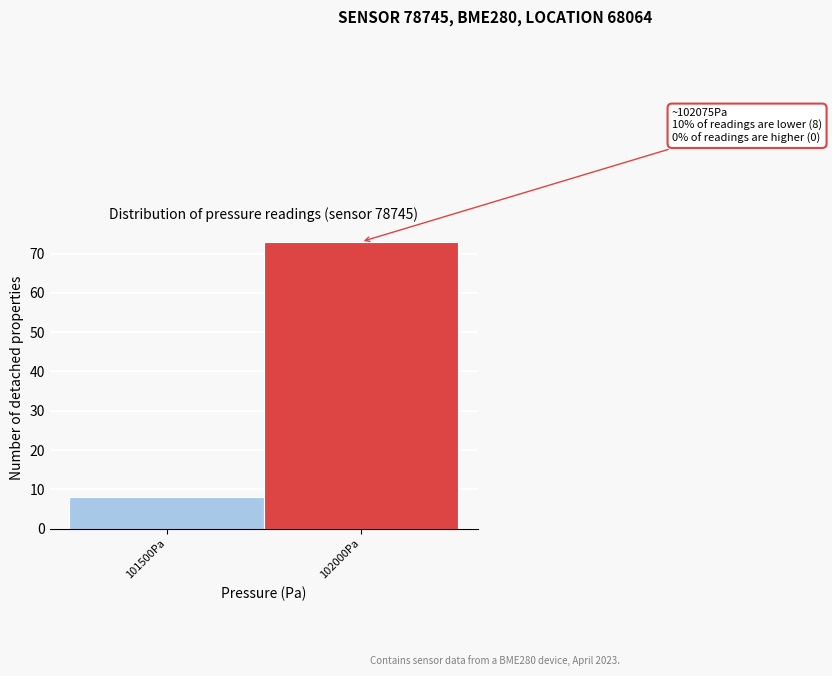

Reading left to right, transcribe all the data shown in this chart.

8	73